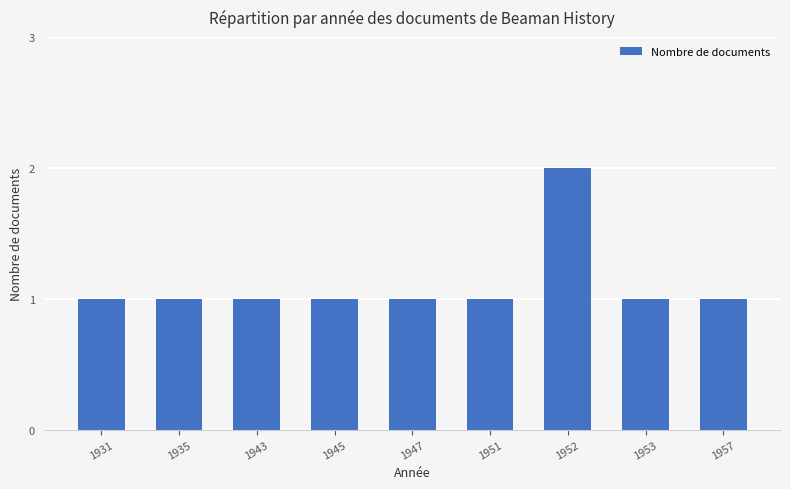

What is the value of the 6th bar from the left?

1